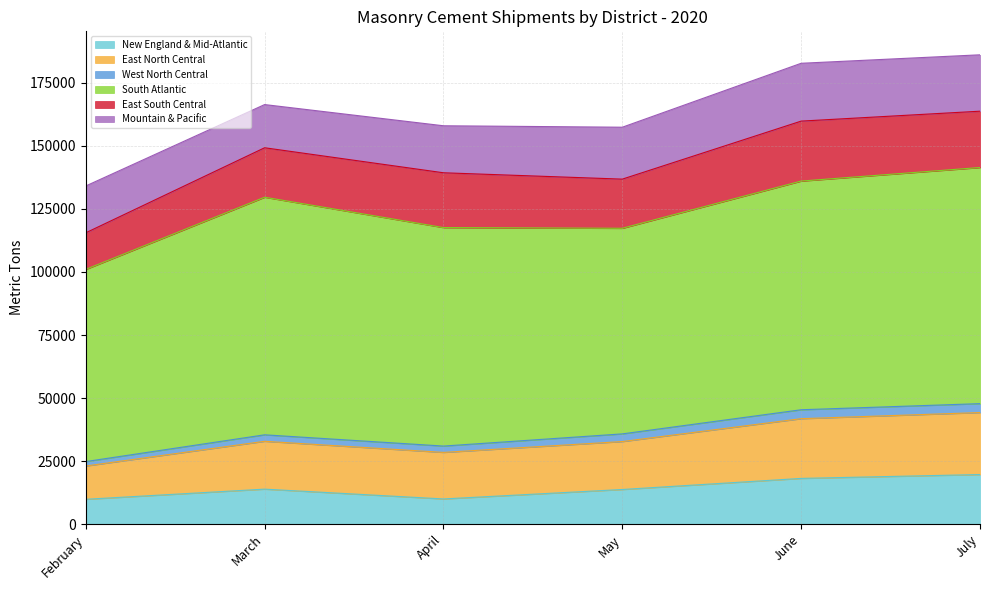

Where does the East South Central series first go above 21723?

June